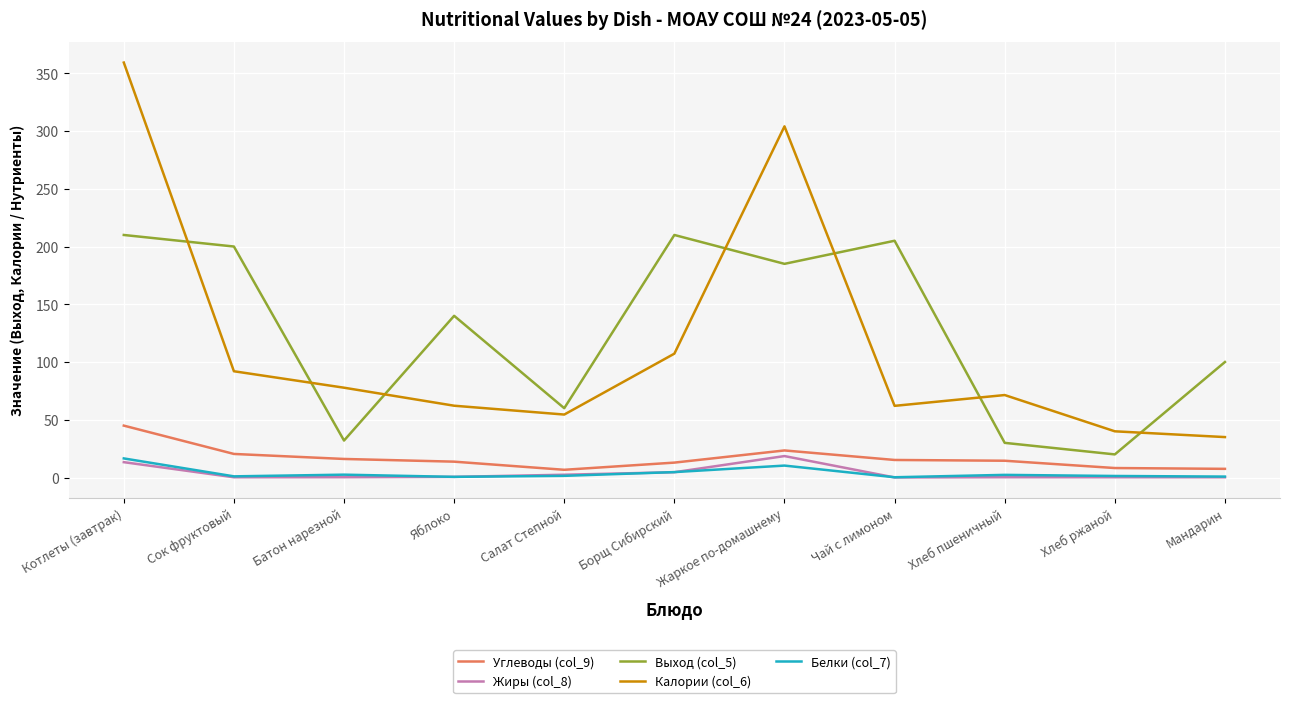

What is the total value across all series at Жаркое по-домашнему?

541.4